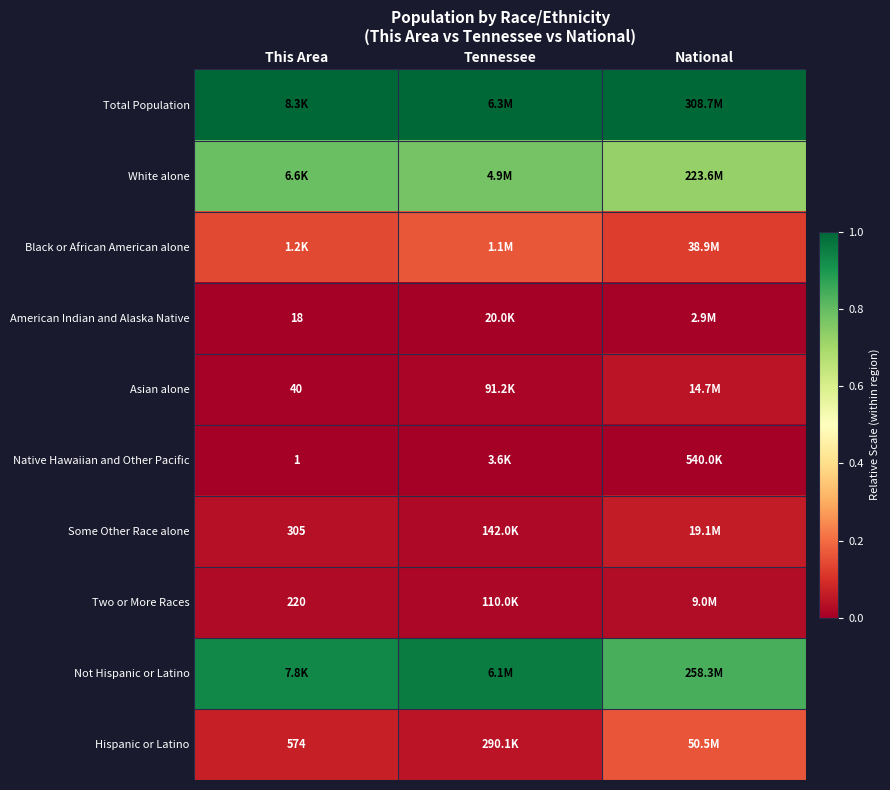

Is the value of Total Population at National greater than the value of Not Hispanic or Latino at This Area?

Yes